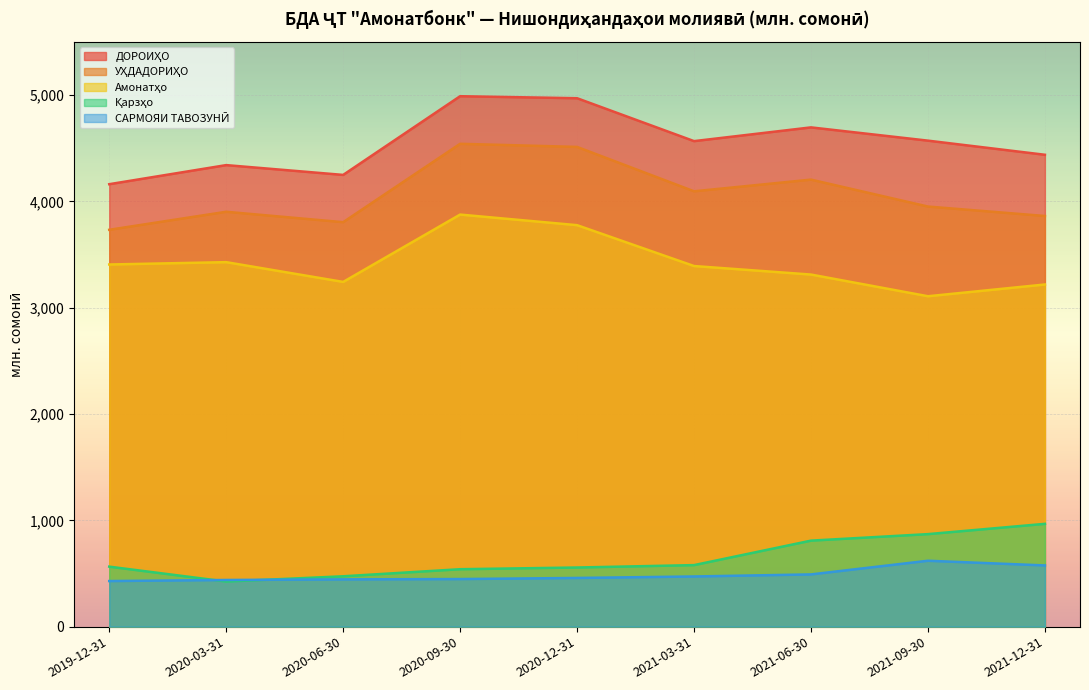

What is the difference between the maximum and minimum values in the Қарзҳо series?

542.6